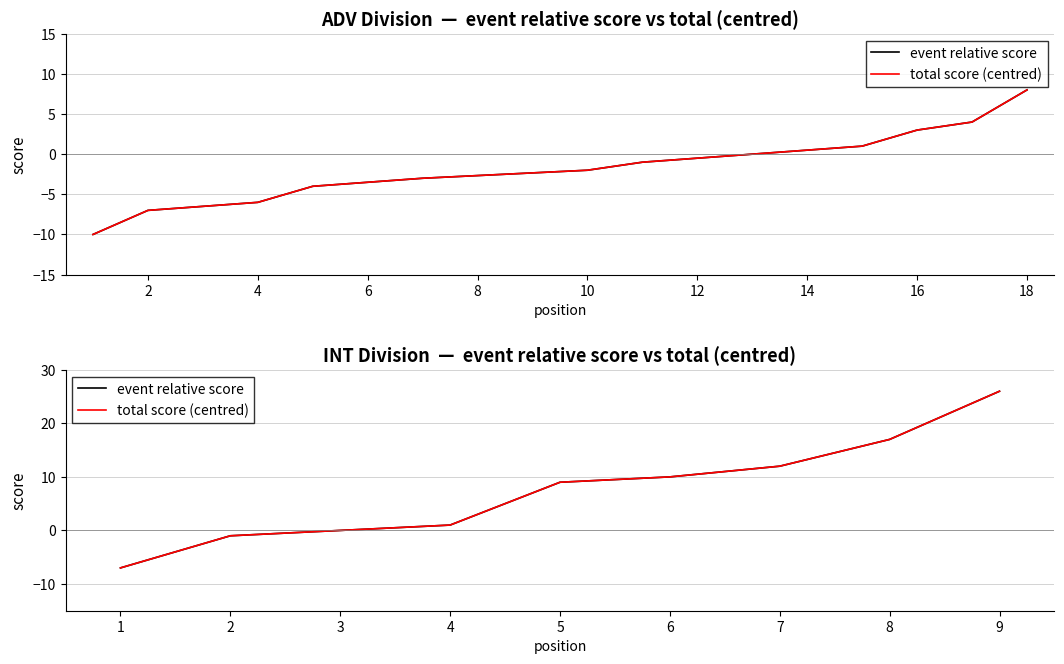

True or false: total score (centred) has a value of 15 at 9.

False